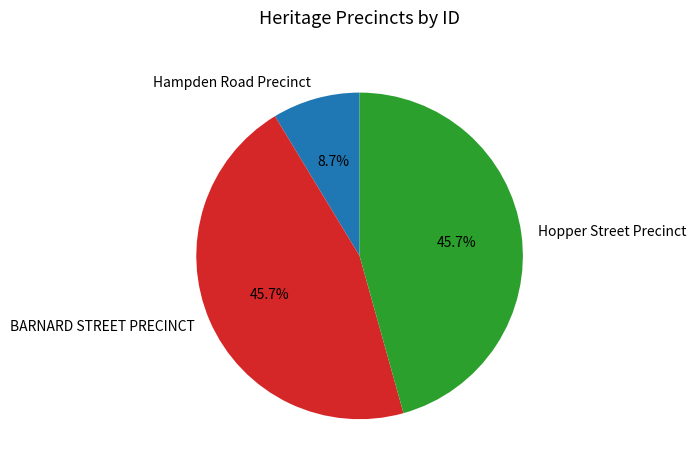

What is the smallest slice in the pie chart?

Hampden Road Precinct